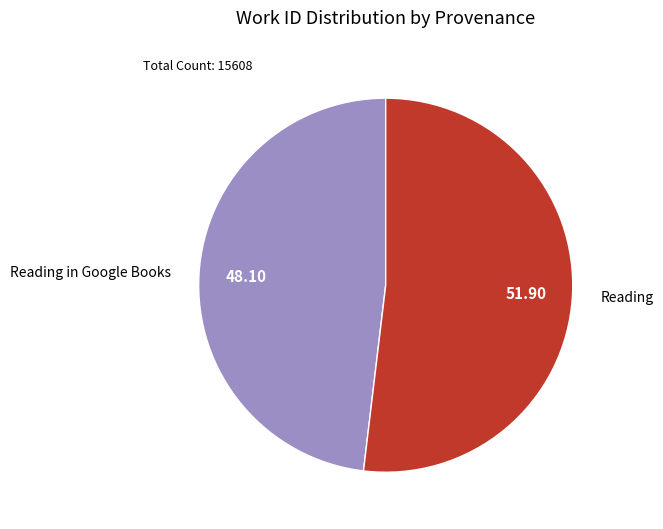

Which slice is the largest?

Reading